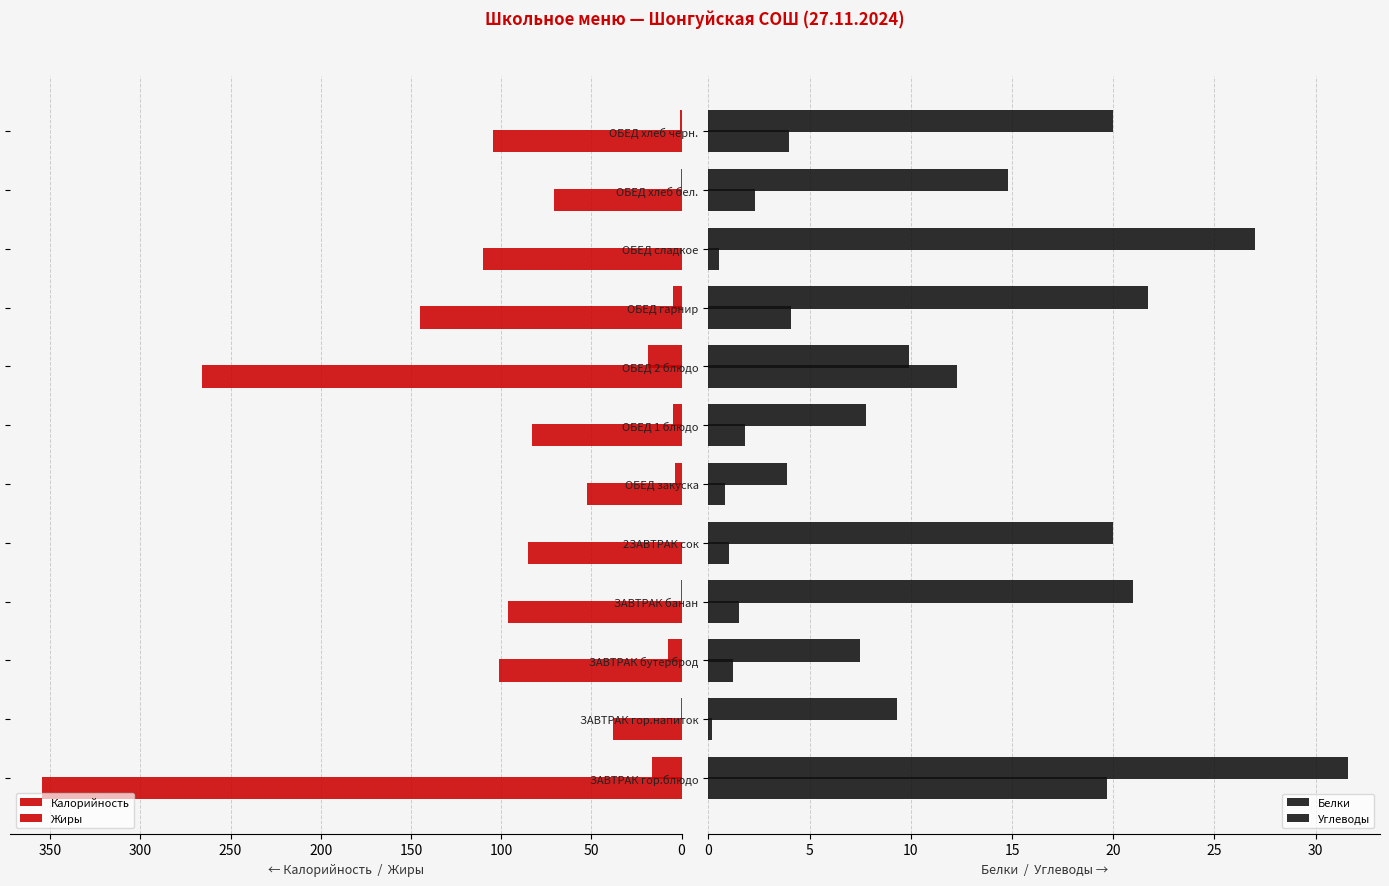

What are all the series names shown in the legend?

Калорийность, Жиры, Белки, Углеводы